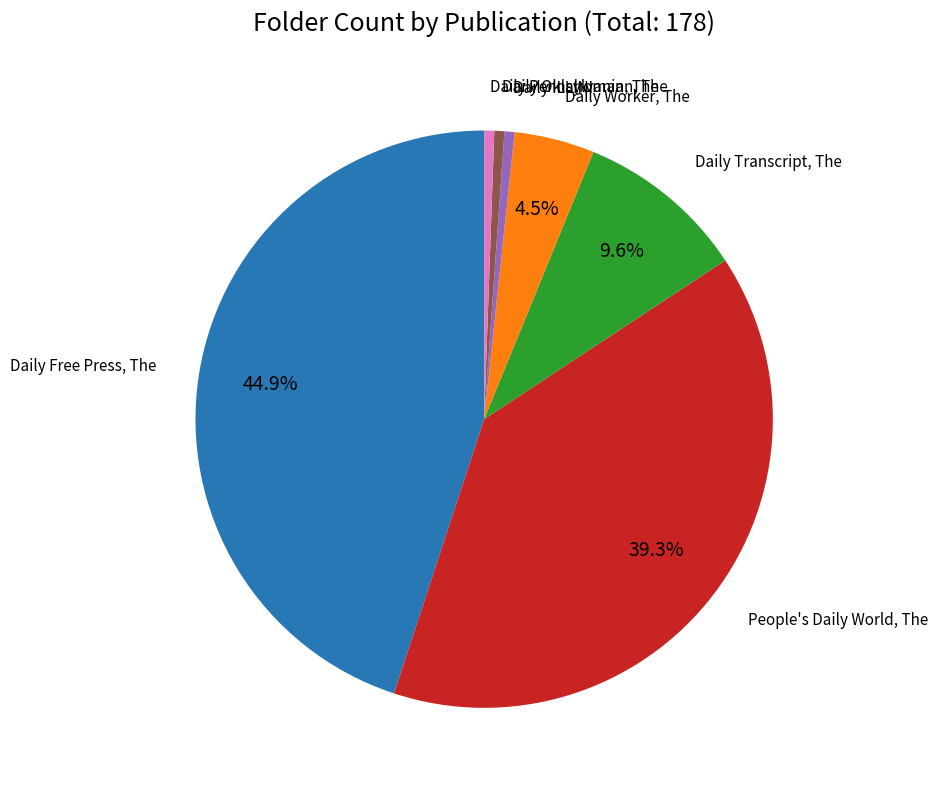

Does People's Daily World, The represent more than half of the total?

No